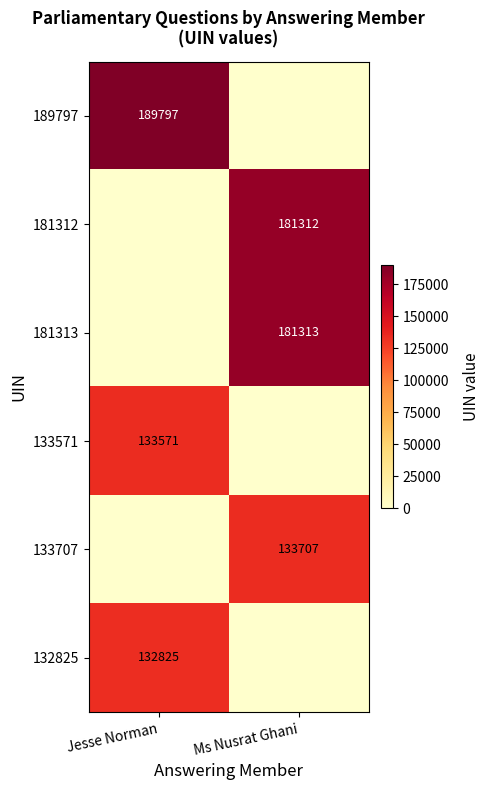

The value of 132825 at Jesse Norman is 173353. True or false?

False